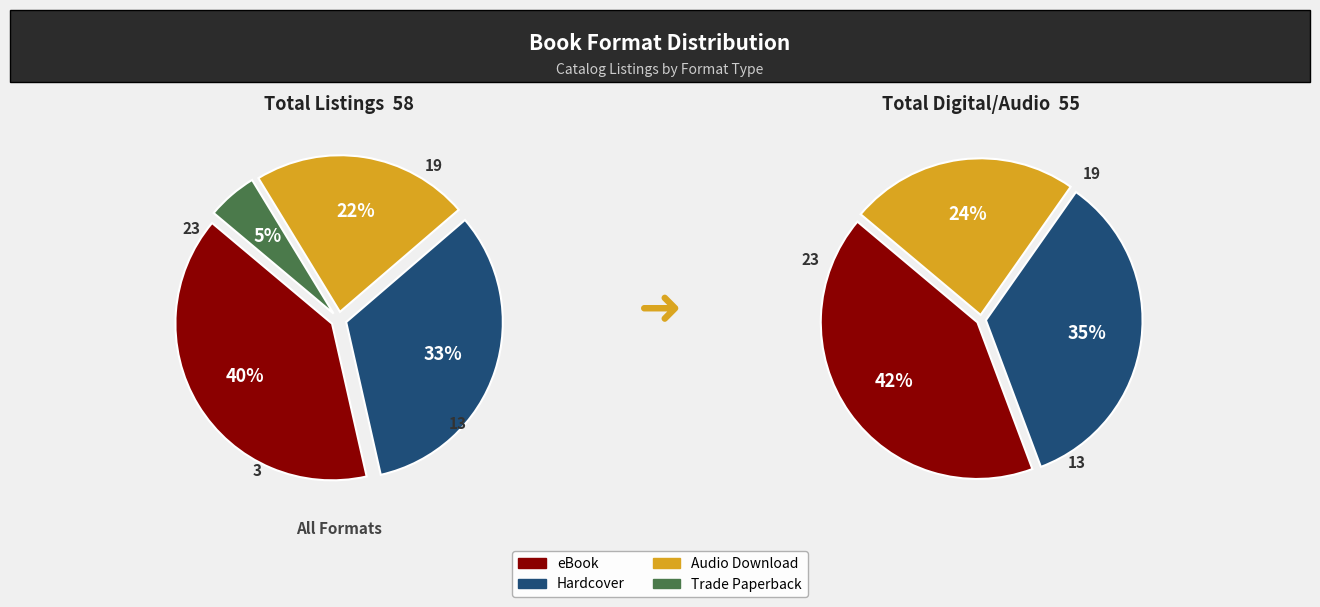

Which slice is the largest?

eBook